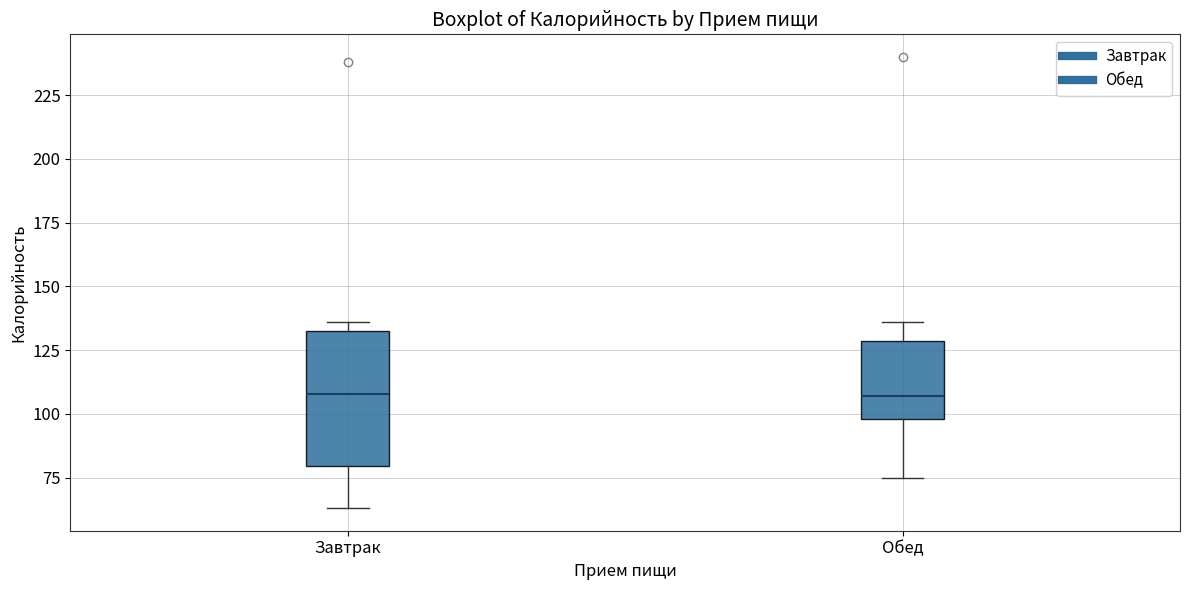

Which box is the tallest, from its lower edge to its upper edge?

Завтрак